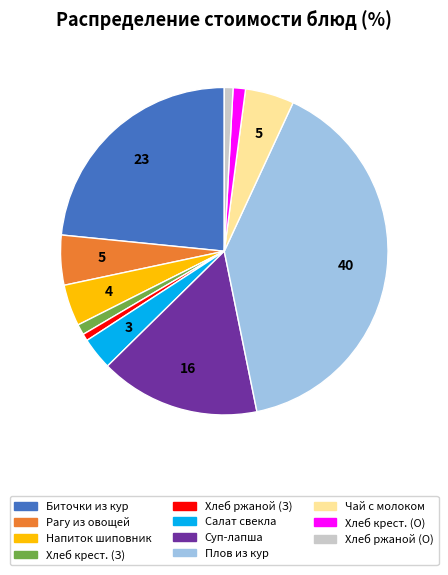

Which has a higher value, Хлеб ржаной (О) or Салат свекла?

Салат свекла